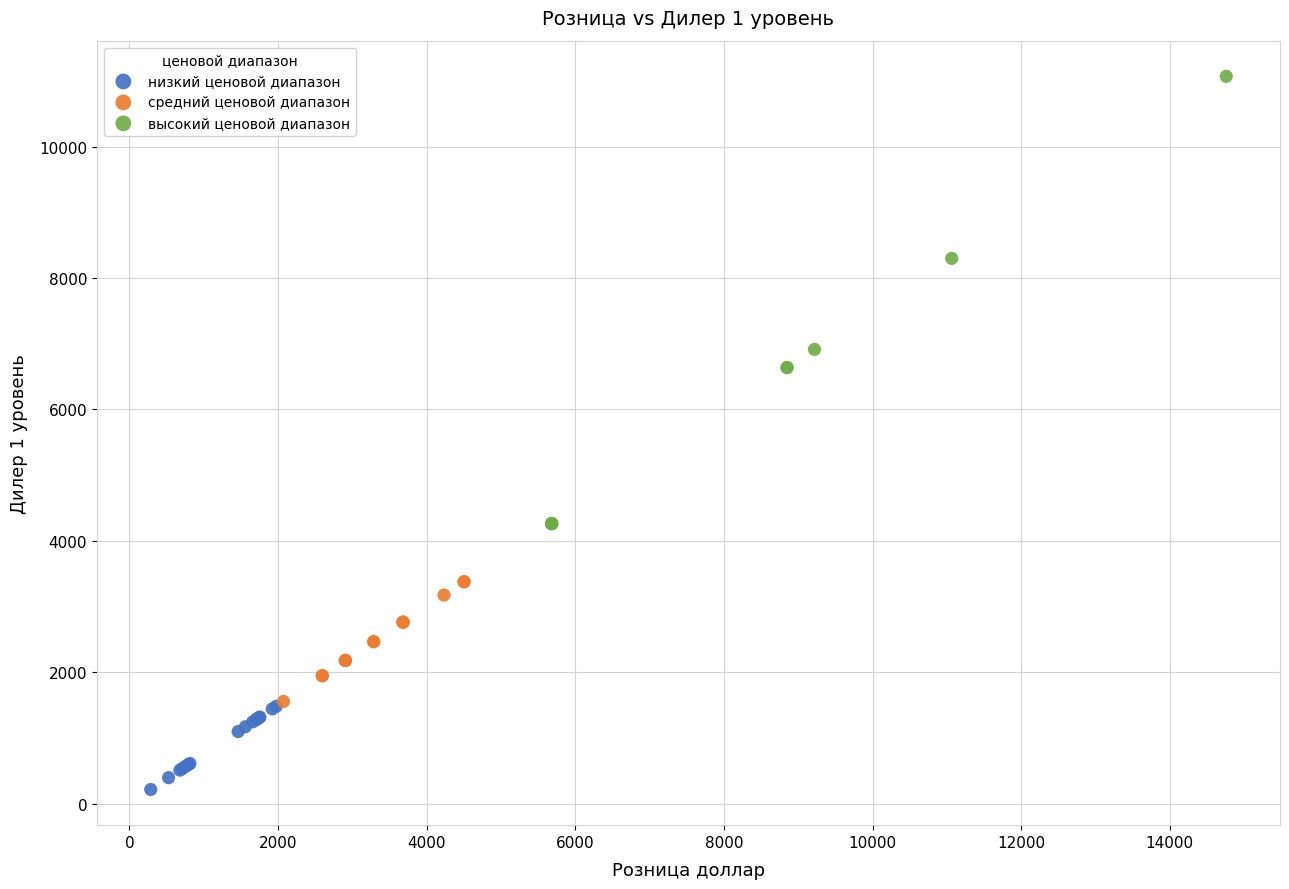

What are all the series names shown in the legend?

низкий ценовой диапазон, средний ценовой диапазон, высокий ценовой диапазон